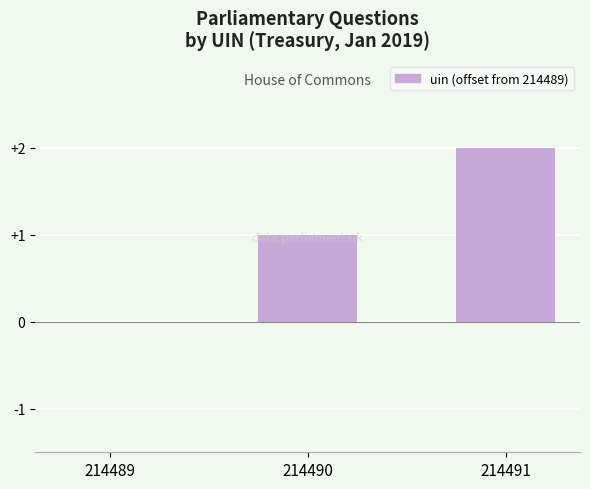

At which category does the chart reach its peak across all series?

214491